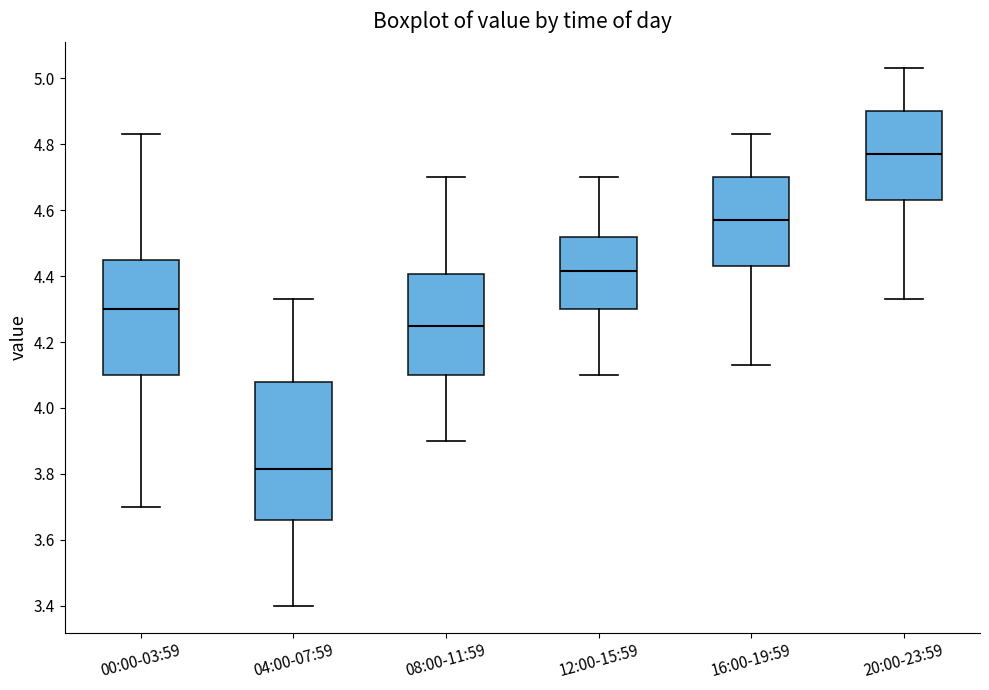

Which box is the tallest, from its lower edge to its upper edge?

04:00-07:59